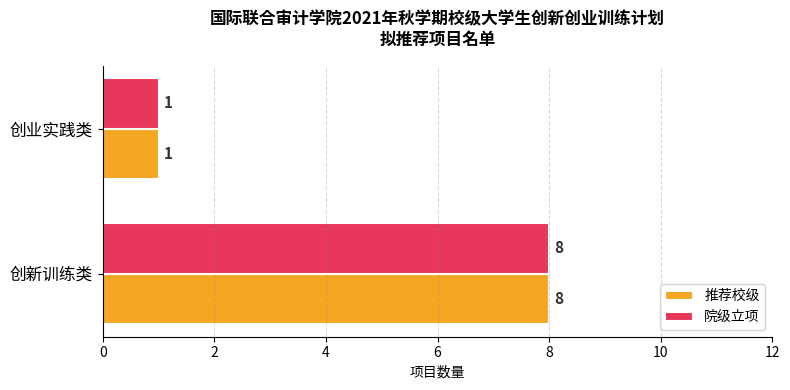

Read the 推荐校级 value at 创新训练类.

8